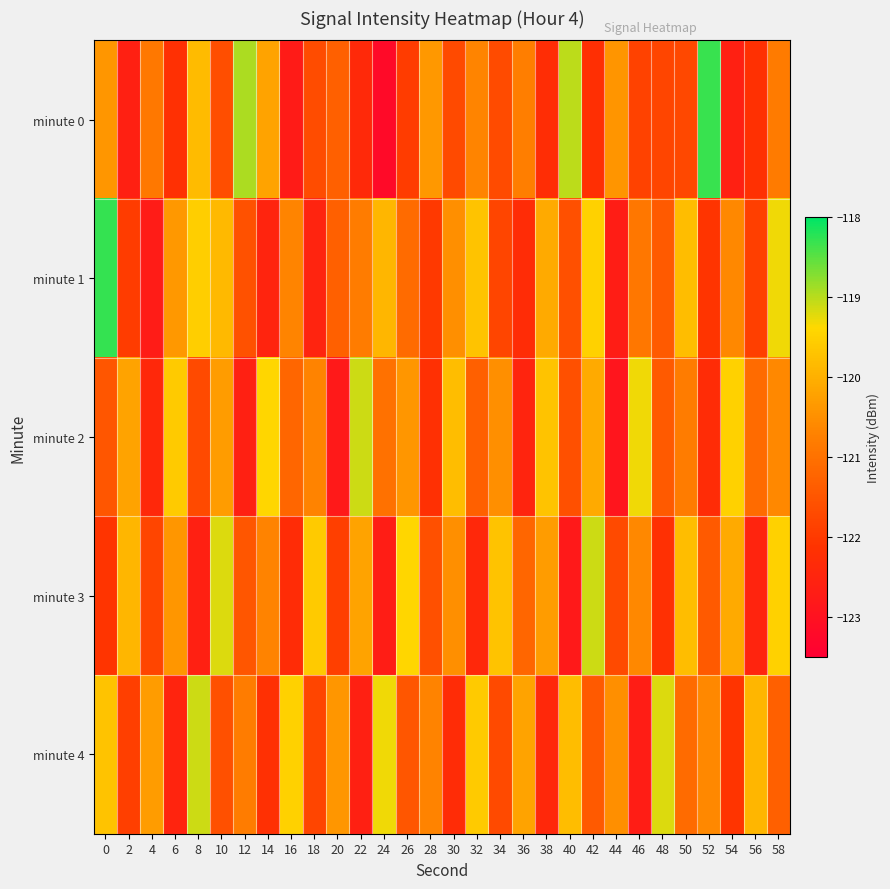

Reading left to right, what are all the values shown in this chart?

minute 0: 0=-120.4	2=-122.6	4=-120.9	6=-122.2	8=-119.8	10=-121.6	12=-118.9	14=-120.2	16=-122.8	18=-121.7	20=-121.3	22=-122.4	24=-123.2	26=-121.9	28=-120.4	30=-121.7	32=-120.7	34=-121.7	36=-120.8	38=-122.3	40=-119.0	42=-122.2	44=-120.4	46=-121.8	48=-121.8	50=-121.7	52=-118.3	54=-122.6	56=-122.2	58=-120.8
minute 1: 0=-118.3	2=-121.9	4=-122.7	6=-120.4	8=-119.5	10=-119.9	12=-121.6	14=-122.5	16=-120.7	18=-122.5	20=-121.3	22=-120.8	24=-119.9	26=-121.1	28=-122.0	30=-120.5	32=-119.7	34=-121.8	36=-122.3	38=-120.1	40=-121.6	42=-119.5	44=-122.7	46=-120.9	48=-121.4	50=-119.8	52=-122.1	54=-120.6	56=-121.9	58=-119.3
minute 2: 0=-121.5	2=-120.2	4=-122.4	6=-119.6	8=-121.7	10=-120.3	12=-122.6	14=-119.4	16=-121.2	18=-120.7	20=-122.8	22=-119.1	24=-121.0	26=-120.4	28=-122.2	30=-119.8	32=-121.3	34=-120.5	36=-122.5	38=-119.7	40=-121.6	42=-120.1	44=-122.9	46=-119.3	48=-121.4	50=-120.8	52=-122.3	54=-119.5	56=-121.1	58=-120.6
minute 3: 0=-122.1	2=-119.9	4=-121.8	6=-120.4	8=-122.6	10=-119.2	12=-121.5	14=-120.7	16=-122.3	18=-119.6	20=-121.9	22=-120.2	24=-122.7	26=-119.4	28=-121.6	30=-120.5	32=-122.4	34=-119.7	36=-121.2	38=-120.3	40=-122.8	42=-119.1	44=-121.7	46=-120.6	48=-122.2	50=-119.8	52=-121.4	54=-120.1	56=-122.5	58=-119.5
minute 4: 0=-119.7	2=-121.9	4=-120.3	6=-122.5	8=-119.1	10=-121.6	12=-120.8	14=-122.2	16=-119.5	18=-121.8	20=-120.4	22=-122.6	24=-119.3	26=-121.5	28=-120.7	30=-122.3	32=-119.6	34=-121.7	36=-120.2	38=-122.4	40=-119.8	42=-121.4	44=-120.5	46=-122.7	48=-119.2	50=-121.1	52=-120.6	54=-122.1	56=-119.9	58=-121.3